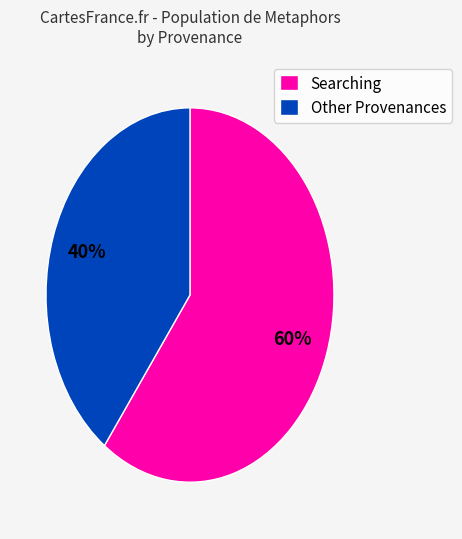

How many segments does this pie chart have?

2